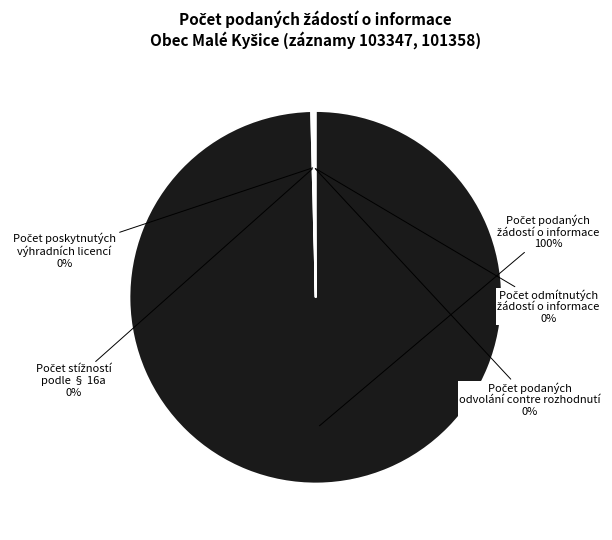

To the nearest percent, what is the difference between the largest and smallest slice percentages?

100%